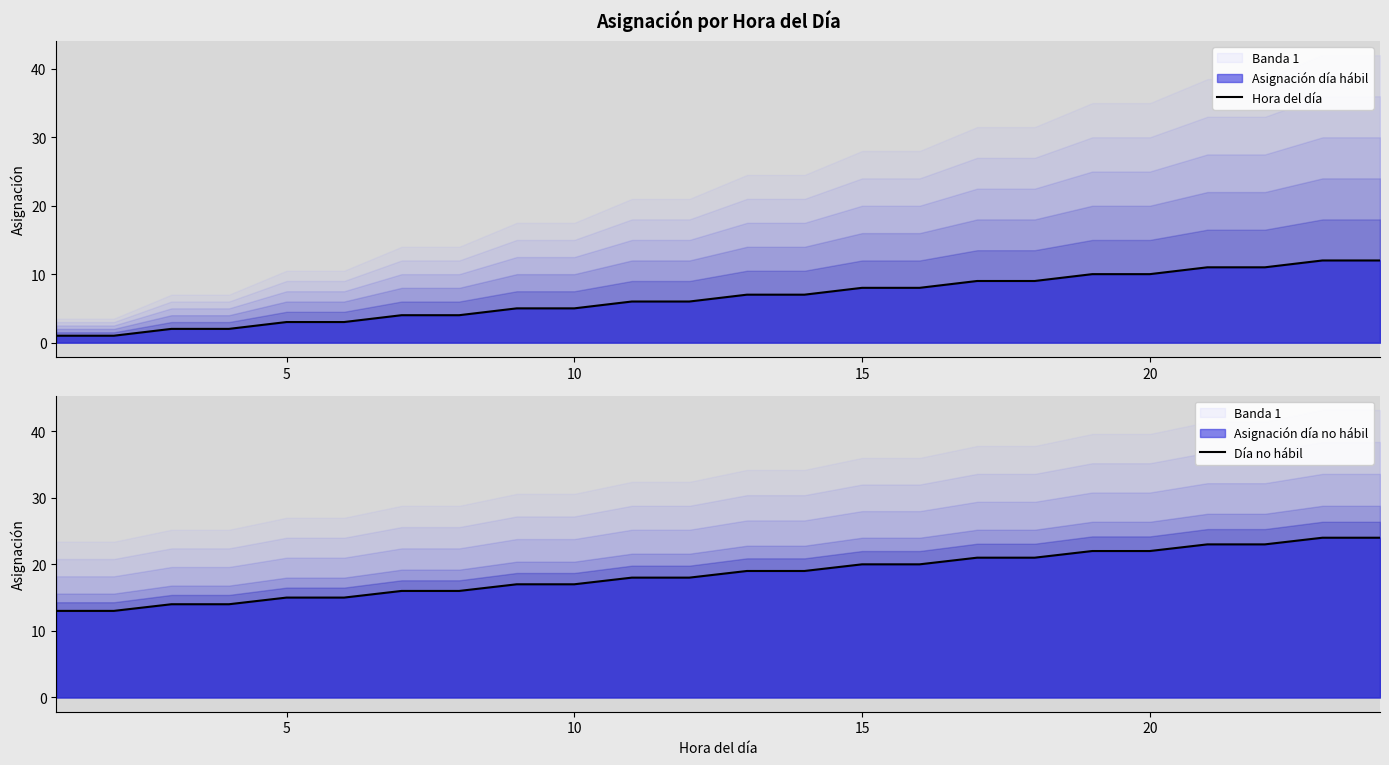

What is the highest value of the Día no hábil series?

24